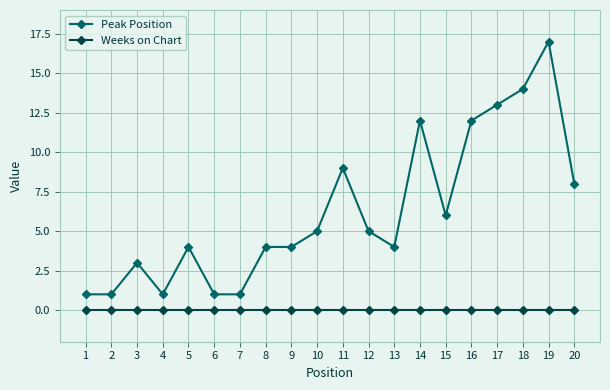

Reading left to right, what are all the values shown in this chart?

Peak Position: 1=1	2=1	3=3	4=1	5=4	6=1	7=1	8=4	9=4	10=5	11=9	12=5	13=4	14=12	15=6	16=12	17=13	18=14	19=17	20=8
Weeks on Chart: 1=0	2=0	3=0	4=0	5=0	6=0	7=0	8=0	9=0	10=0	11=0	12=0	13=0	14=0	15=0	16=0	17=0	18=0	19=0	20=0